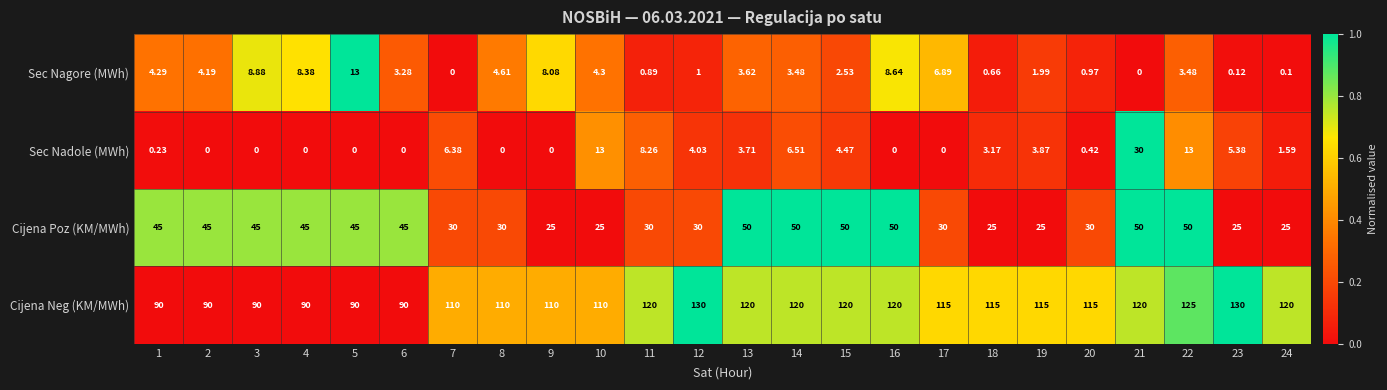

Which series has the widest spread of values?

Cijena Neg (KM/MWh)